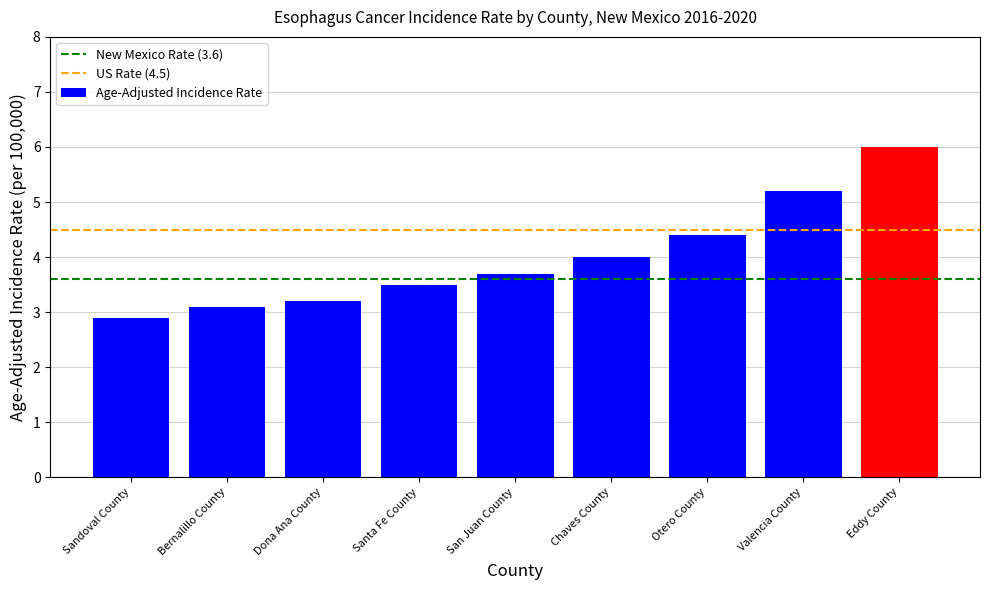

Reading left to right, transcribe all the data shown in this chart.

Sandoval County=2.9	Bernalillo County=3.1	Dona Ana County=3.2	Santa Fe County=3.5	San Juan County=3.7	Chaves County=4.0	Otero County=4.4	Valencia County=5.2	Eddy County=6.0